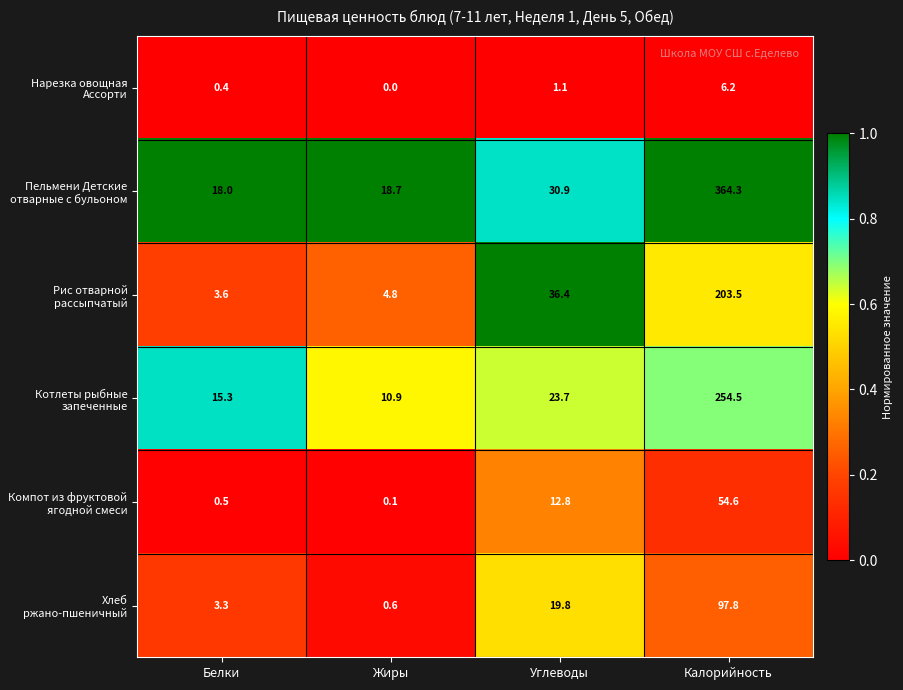

What is the sum of all Котлеты рыбные запеченные values?

304.4